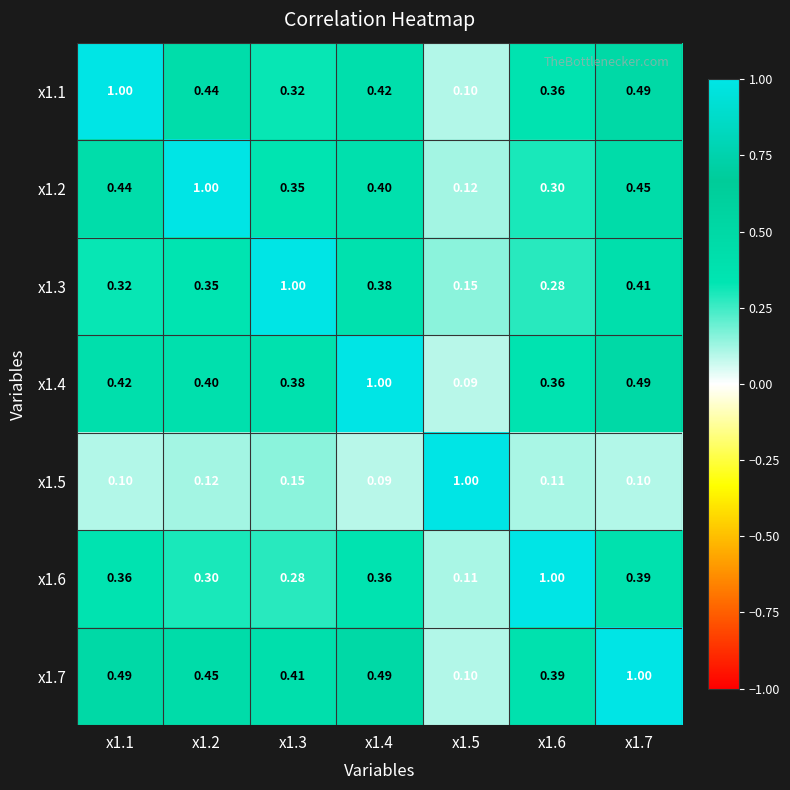

Reading left to right, extract all data points from this chart.

x1.1: x1.1=1.0	x1.2=0.4	x1.3=0.3	x1.4=0.4	x1.5=0.1	x1.6=0.4	x1.7=0.5
x1.2: x1.1=0.4	x1.2=1.0	x1.3=0.3	x1.4=0.4	x1.5=0.1	x1.6=0.3	x1.7=0.5
x1.3: x1.1=0.3	x1.2=0.3	x1.3=1.0	x1.4=0.4	x1.5=0.1	x1.6=0.3	x1.7=0.4
x1.4: x1.1=0.4	x1.2=0.4	x1.3=0.4	x1.4=1.0	x1.5=0.1	x1.6=0.4	x1.7=0.5
x1.5: x1.1=0.1	x1.2=0.1	x1.3=0.1	x1.4=0.1	x1.5=1.0	x1.6=0.1	x1.7=0.1
x1.6: x1.1=0.4	x1.2=0.3	x1.3=0.3	x1.4=0.4	x1.5=0.1	x1.6=1.0	x1.7=0.4
x1.7: x1.1=0.5	x1.2=0.5	x1.3=0.4	x1.4=0.5	x1.5=0.1	x1.6=0.4	x1.7=1.0